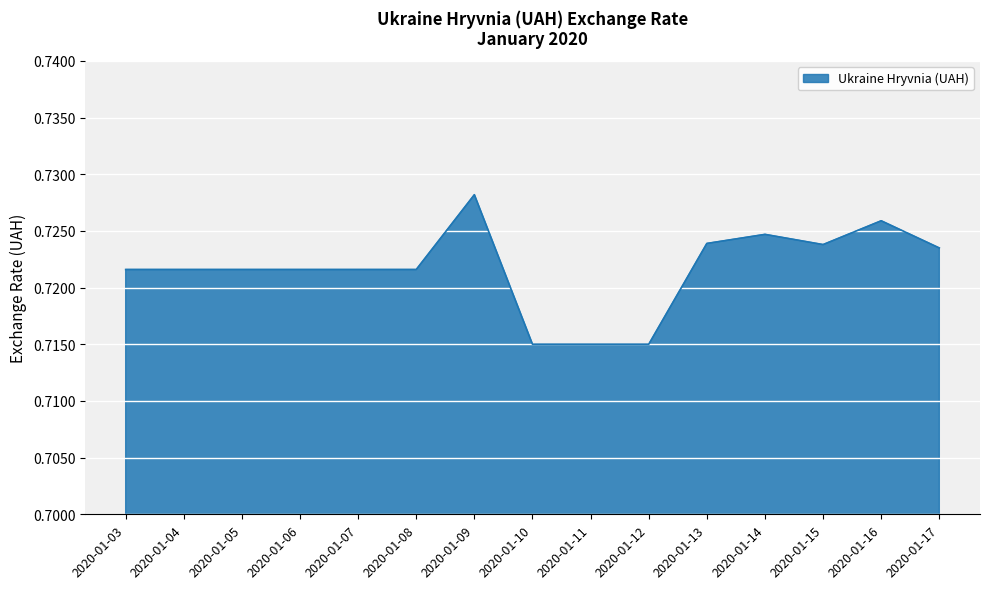

True or false: the data has more than 0 interior local peaks.

True